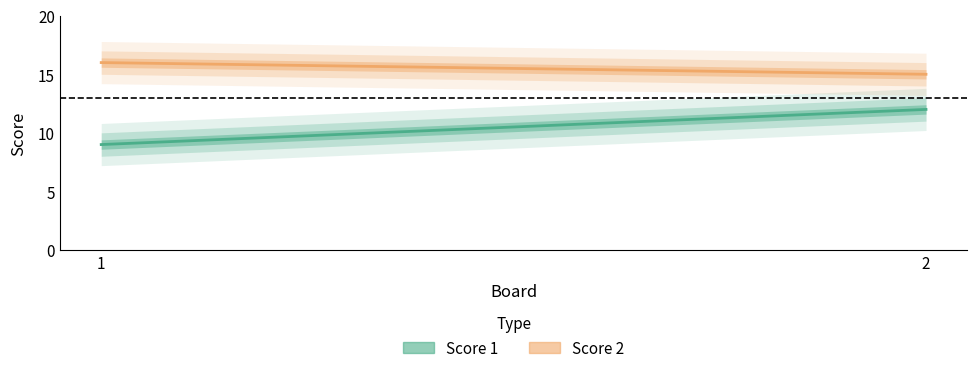

True or false: Score 2 has a value of 22 at 1.

False